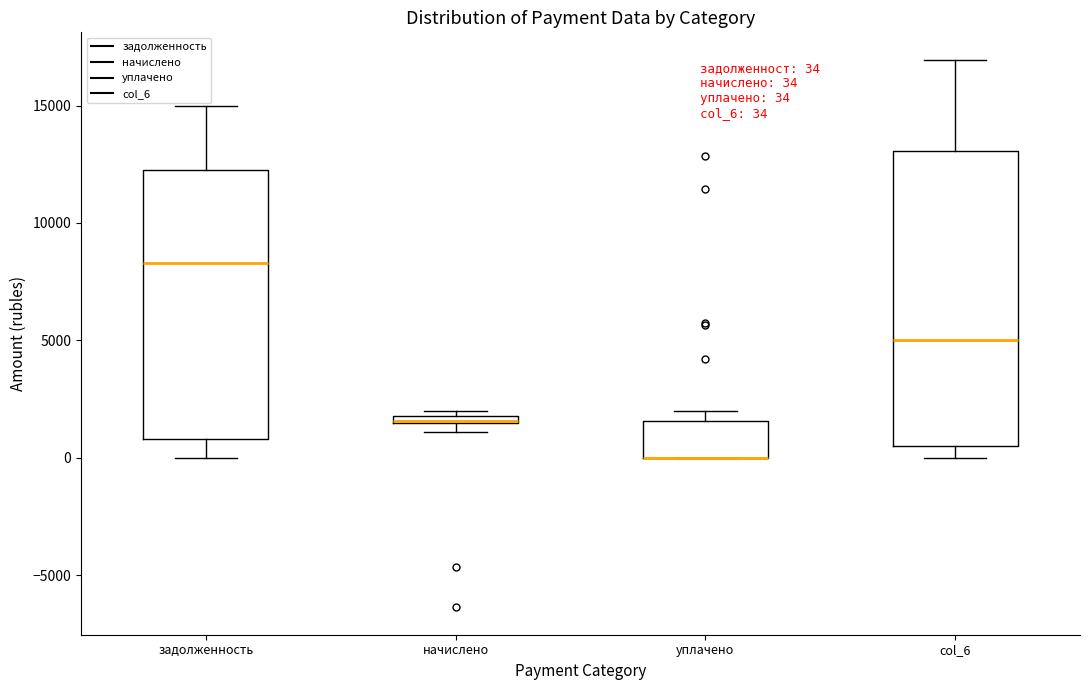

Which box is the tallest, from its lower edge to its upper edge?

col_6